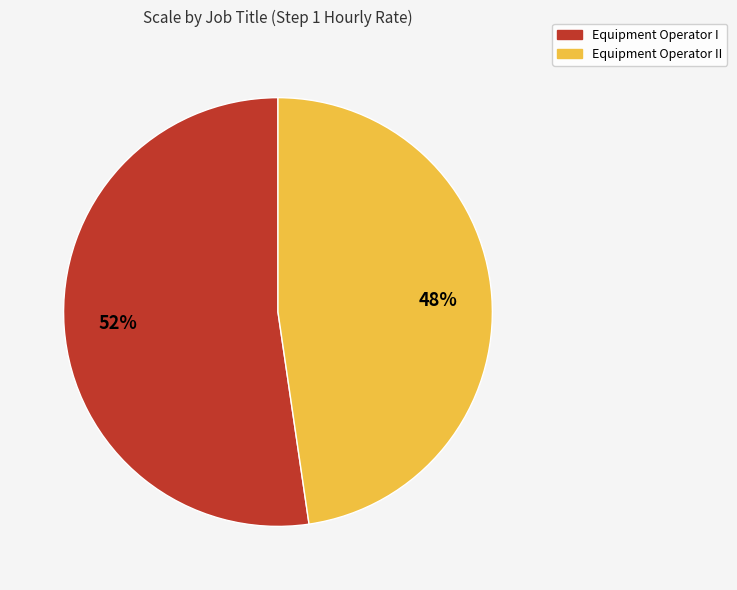

Count the number of slices in the pie.

2